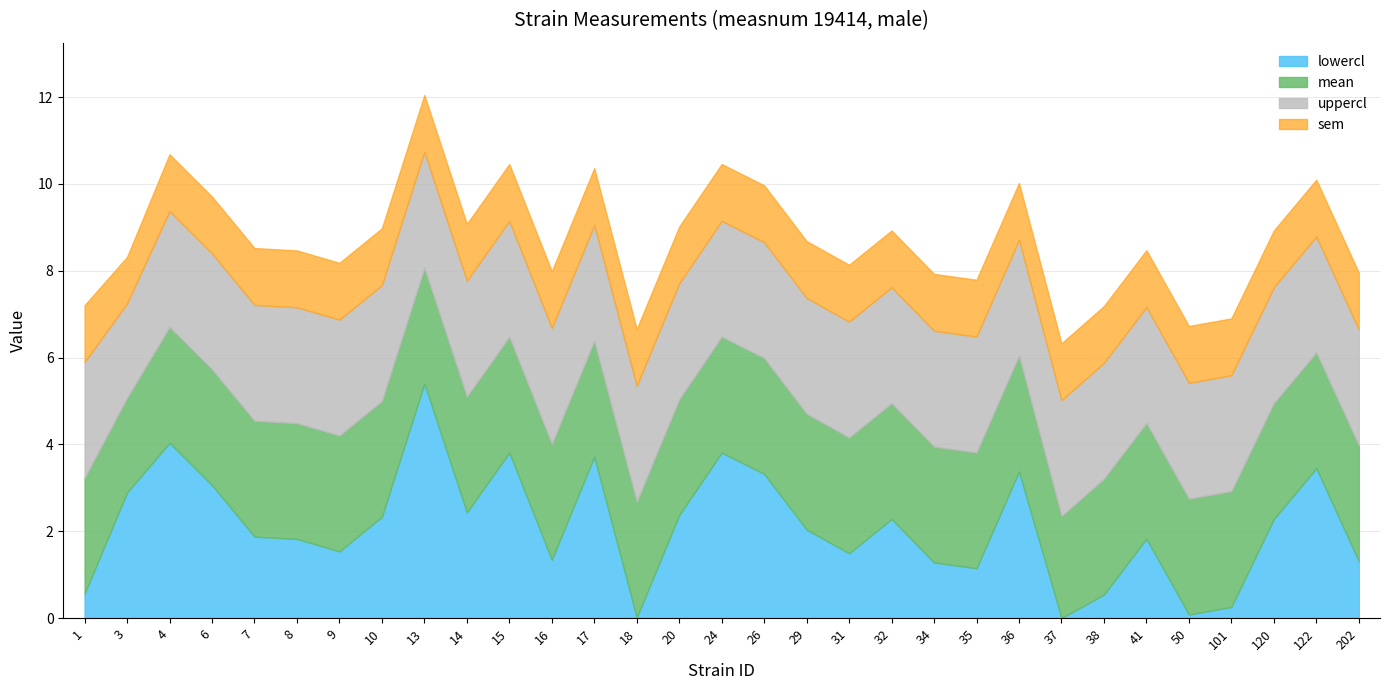

What is the minimum value for uppercl?

5.0